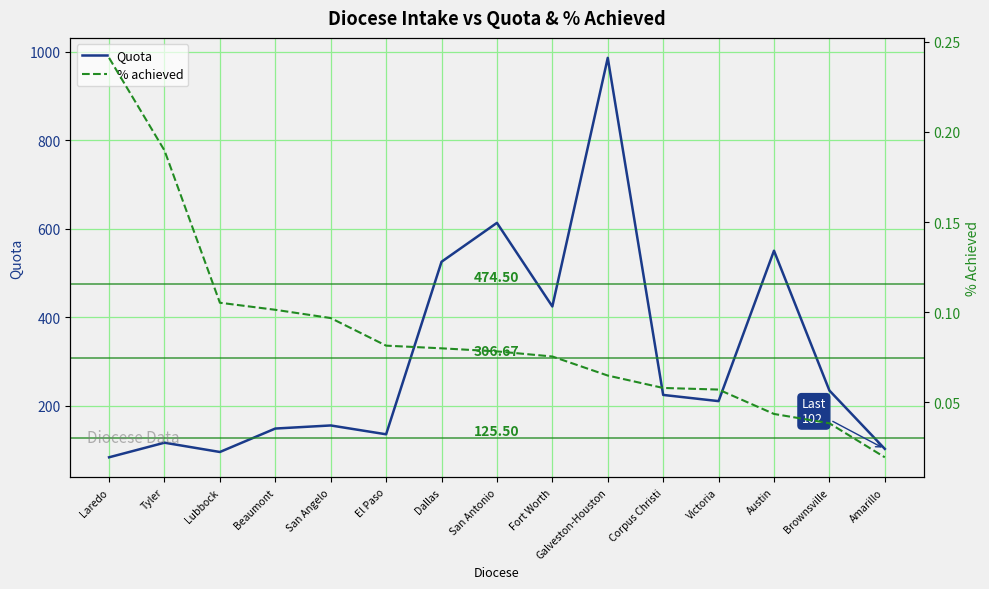

Reading right to left, list all the values displayed in this chart.

Quota: Amarillo=102.0	Brownsville=234.0	Austin=550.0	Victoria=210.0	Corpus Christi=224.0	Galveston-Houston=986.0	Fort Worth=424.0	San Antonio=613.0	Dallas=525.0	El Paso=135.0	San Angelo=155.0	Beaumont=148.0	Lubbock=95.0	Tyler=116.0	Laredo=83.0
% achieved: Amarillo=0.0	Brownsville=0.0	Austin=0.0	Victoria=0.1	Corpus Christi=0.1	Galveston-Houston=0.1	Fort Worth=0.1	San Antonio=0.1	Dallas=0.1	El Paso=0.1	San Angelo=0.1	Beaumont=0.1	Lubbock=0.1	Tyler=0.2	Laredo=0.2